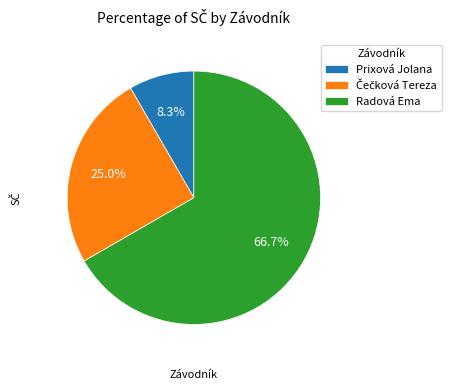

What is the ratio of the value at Prixová Jolana to the value at Radová Ema?

0.1